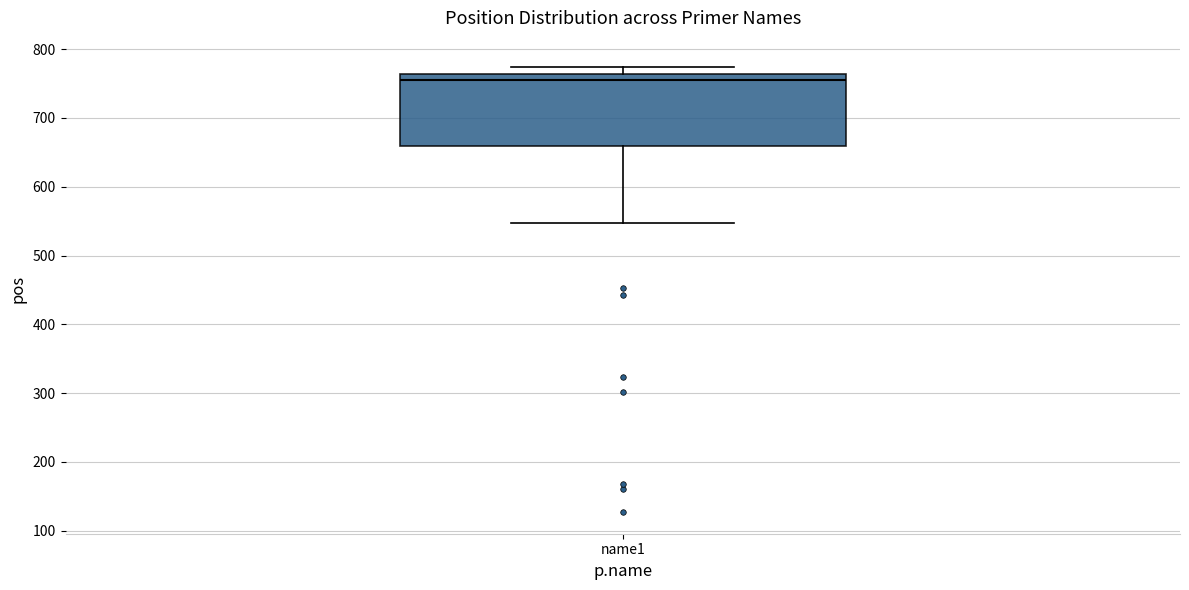

Read this box plot against the y-axis: the position of the median line, the range covered by the box, and the ends of both whiskers. The values are not printed on the chart, so give them approximately, as read against the axis.

median 750, box 660 to 760, whiskers 550 to 770